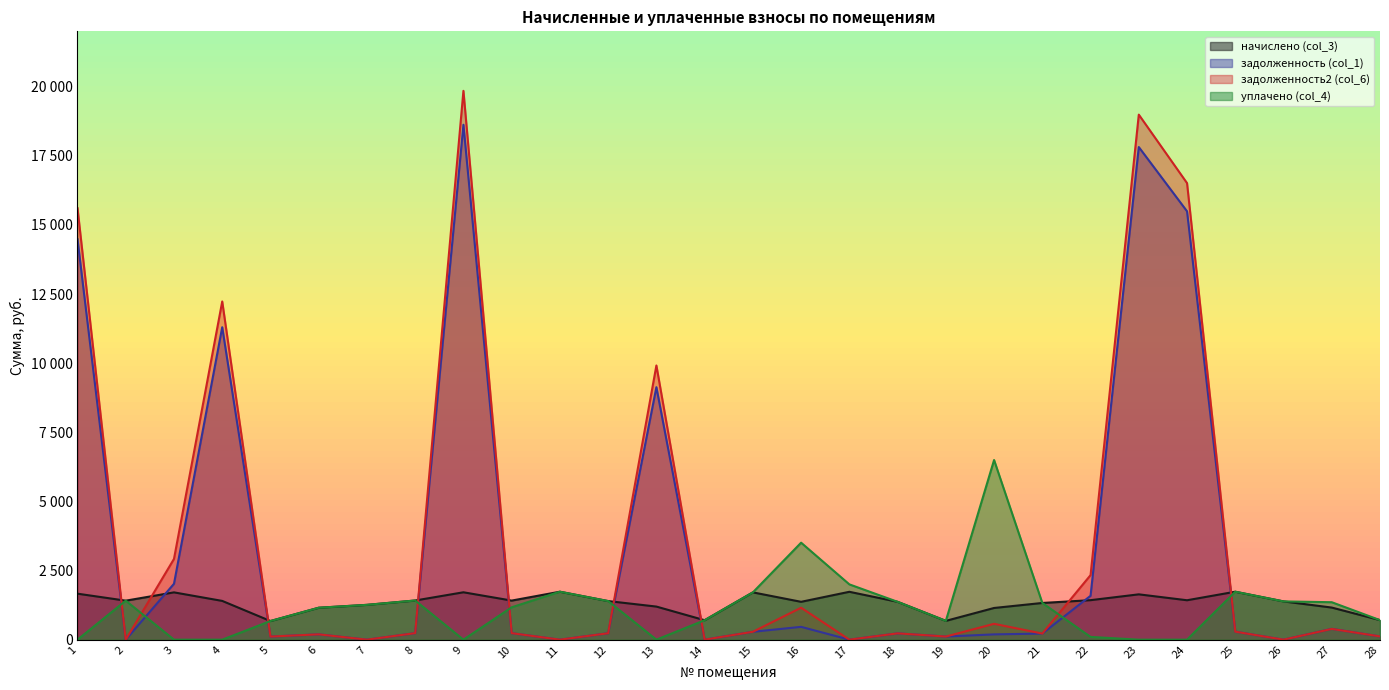

What is the total value across all series at 7?

2518.6